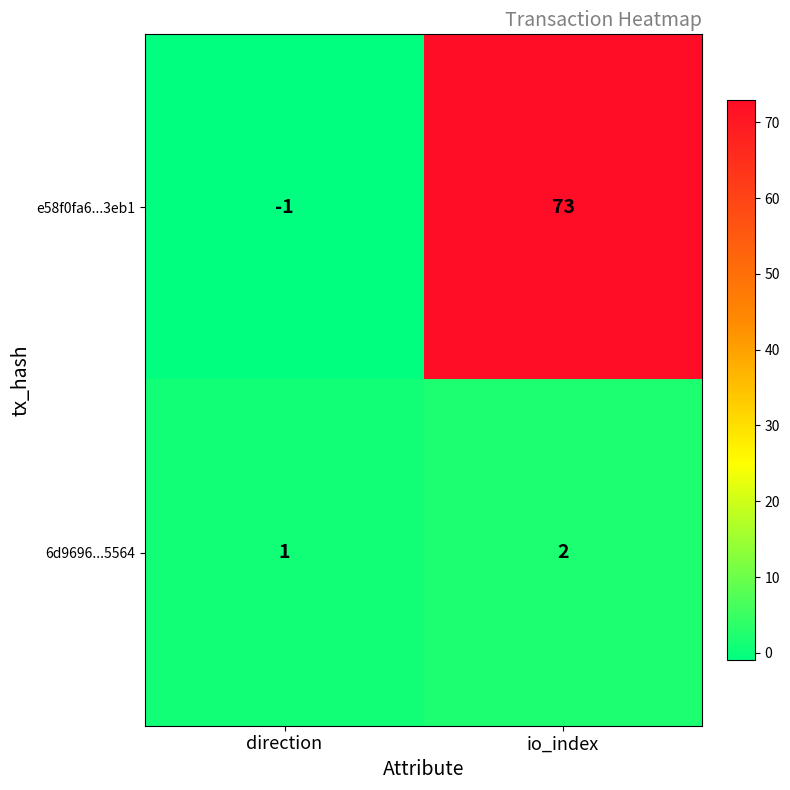

At which label is 6d9696...5564 closest to 1?

direction